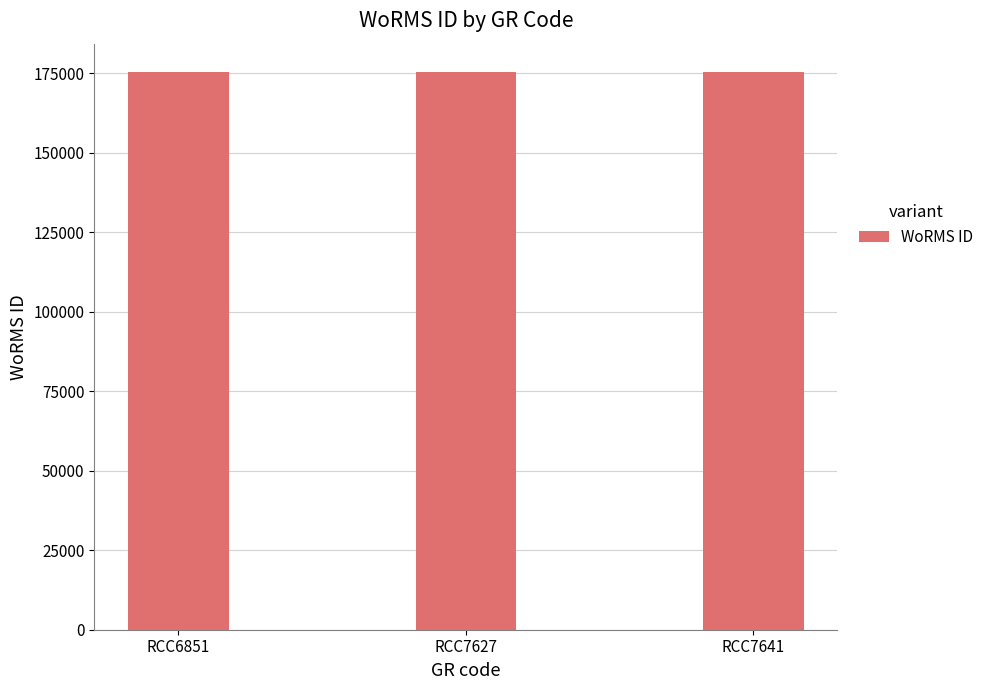

What is the greatest value displayed?

175584